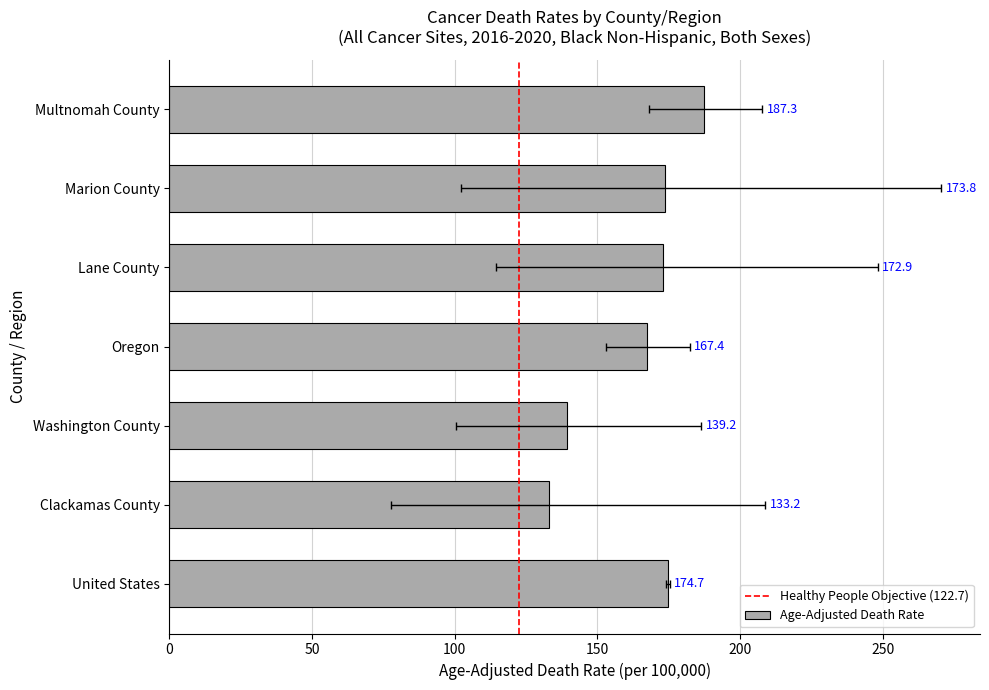

What is the smallest value displayed?

133.2